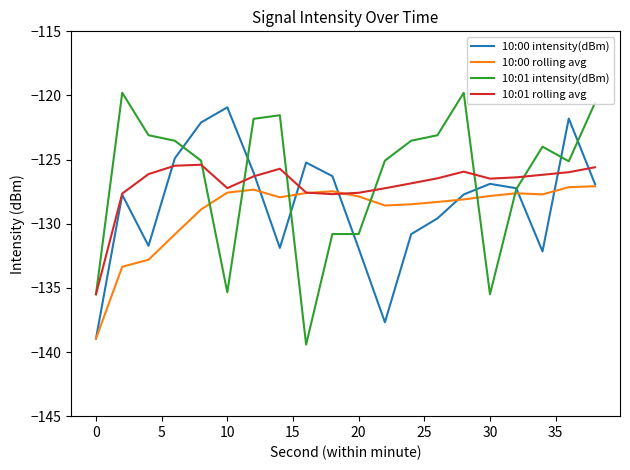

How many times do 10:00 rolling avg and 10:01 intensity(dBm) cross each other?

6